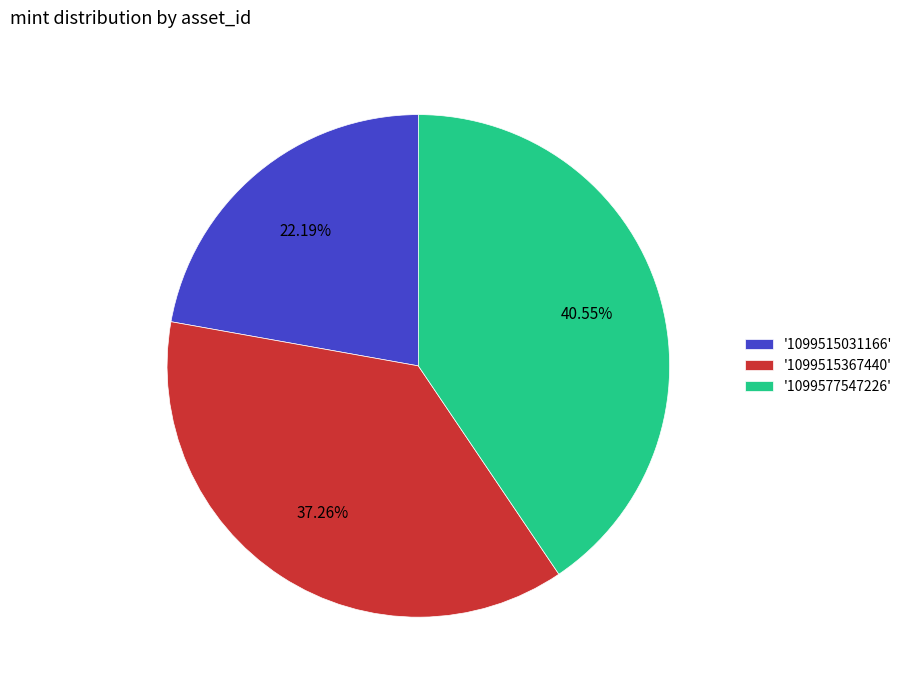

How many slices are in this pie chart?

3